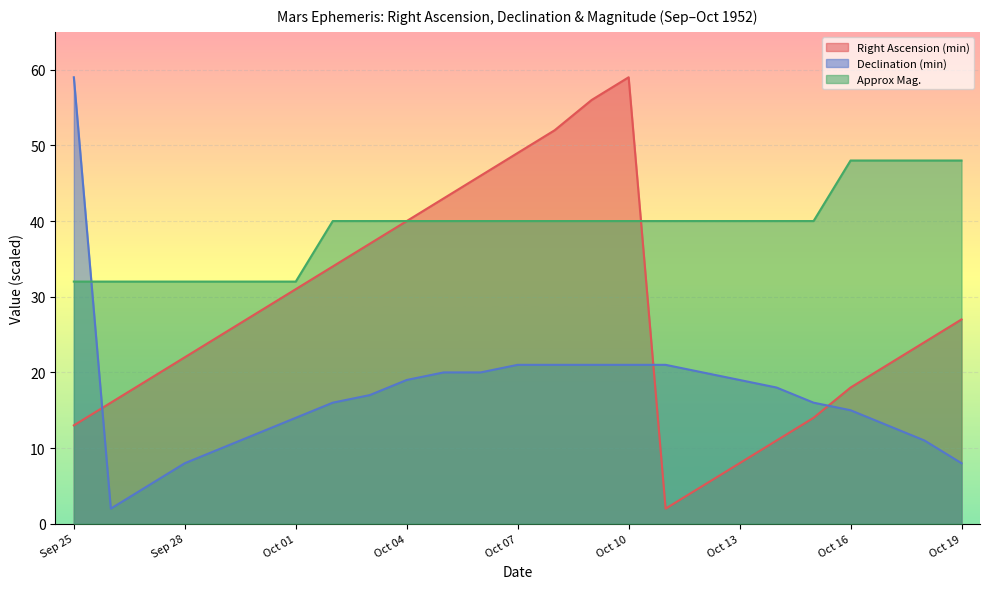

What is the label of the 1st point from the left?

Sep 25